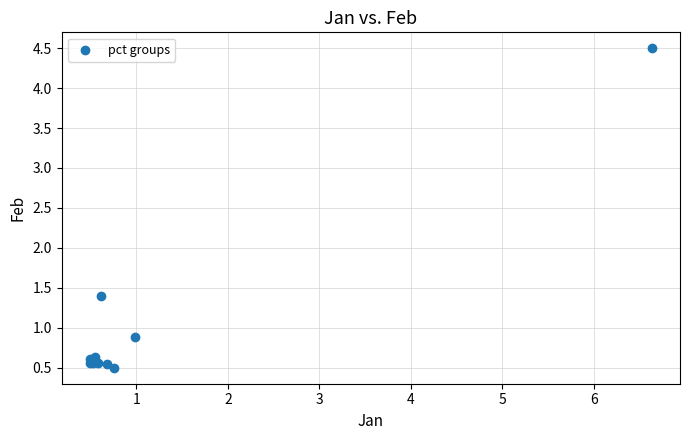

What Y value in the scatter plot is closest to 2?

1.4